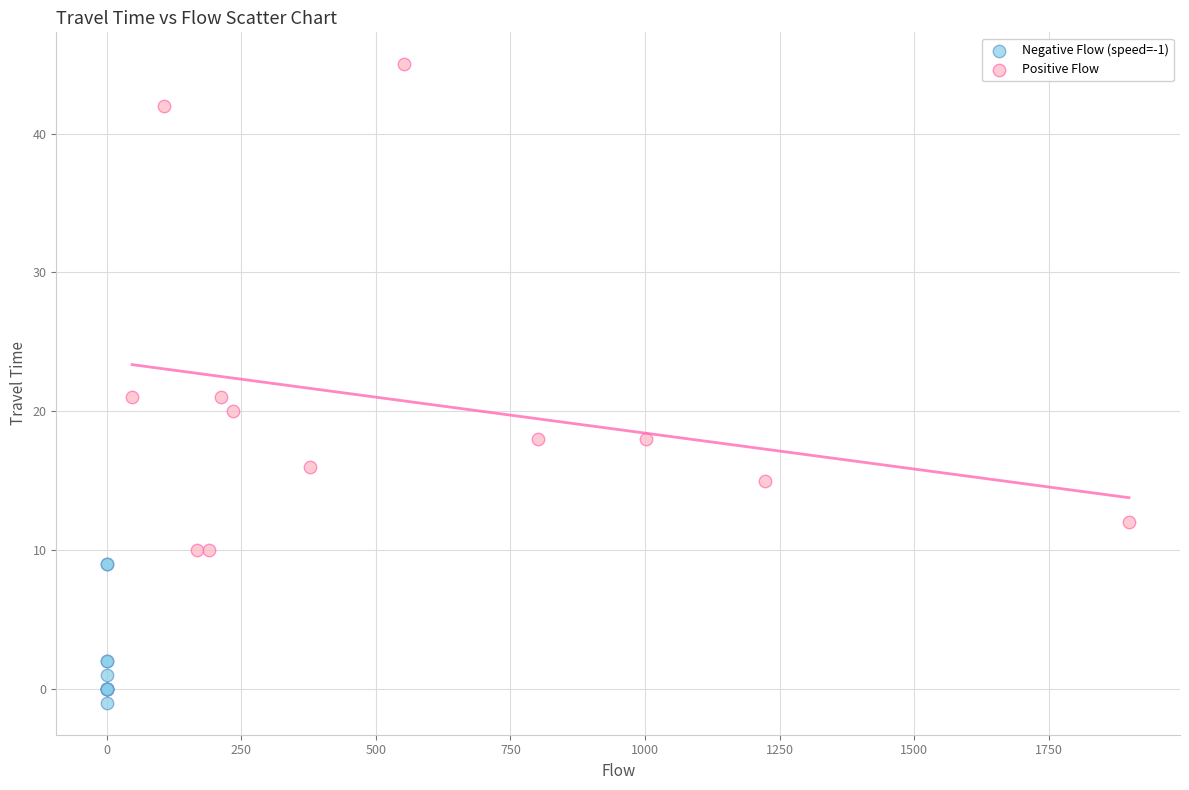

Which series contains the highest Y value?

Positive Flow